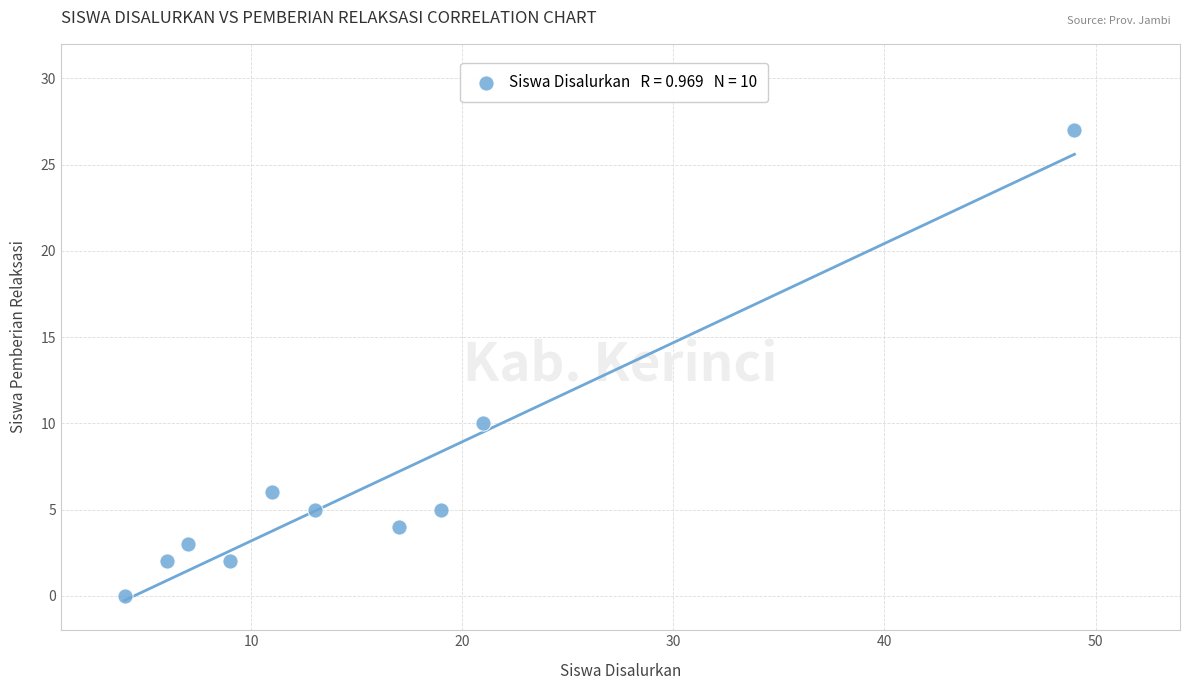

What Y value in the scatter plot is closest to 13?

10